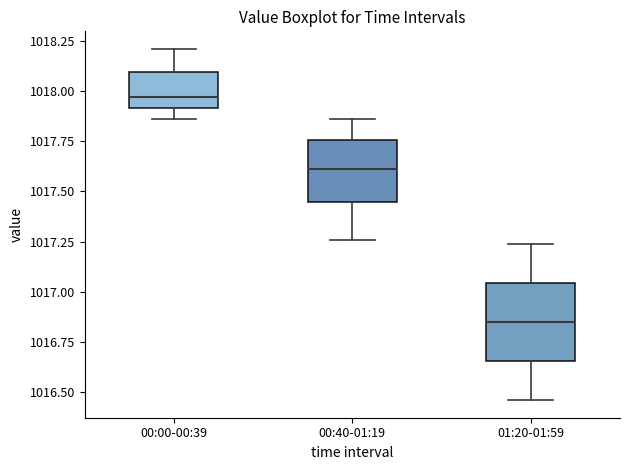

Where is the upper edge of the box for 00:40-01:19 on the y-axis? The values are not printed on the chart, so give them approximately, as read against the axis.

1017.75